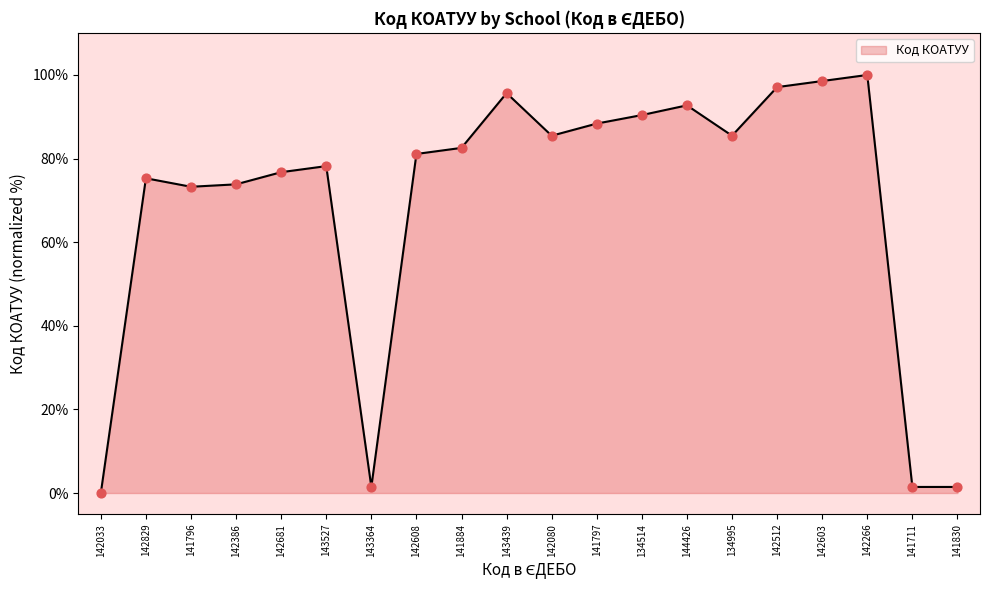

Between 142386 and 134995, which is larger?

134995